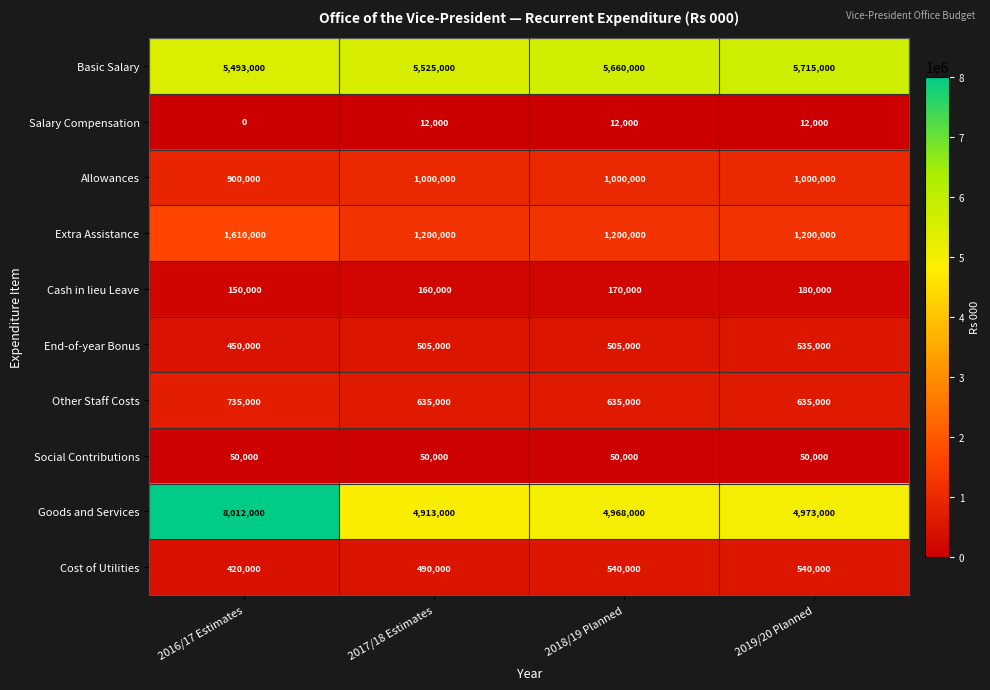

Which label corresponds to the largest value in the chart?

2016/17 Estimates